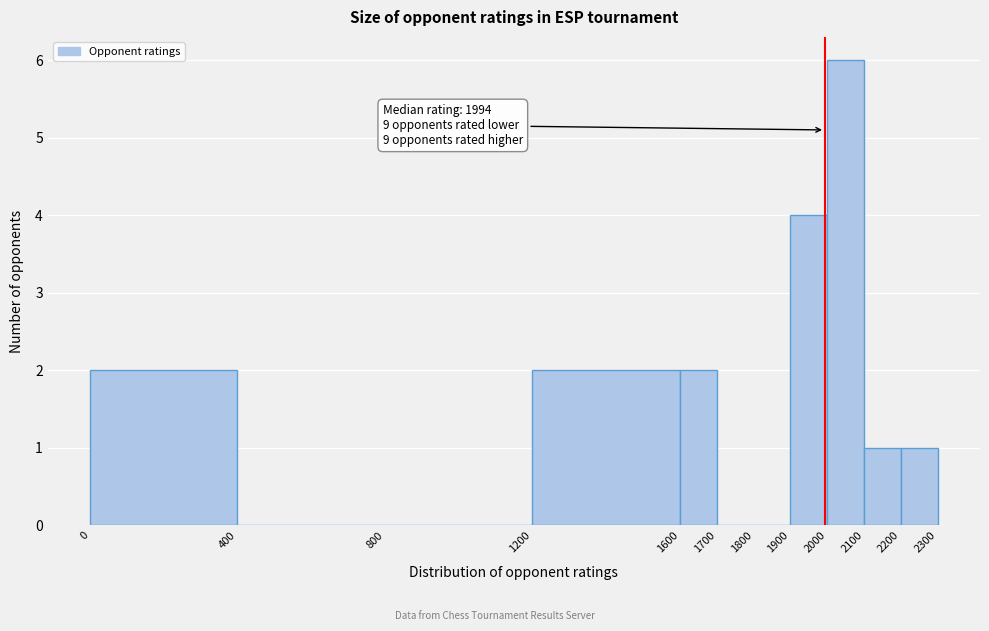

Over which range of the x-axis is the bar tallest?

2000 to 2100